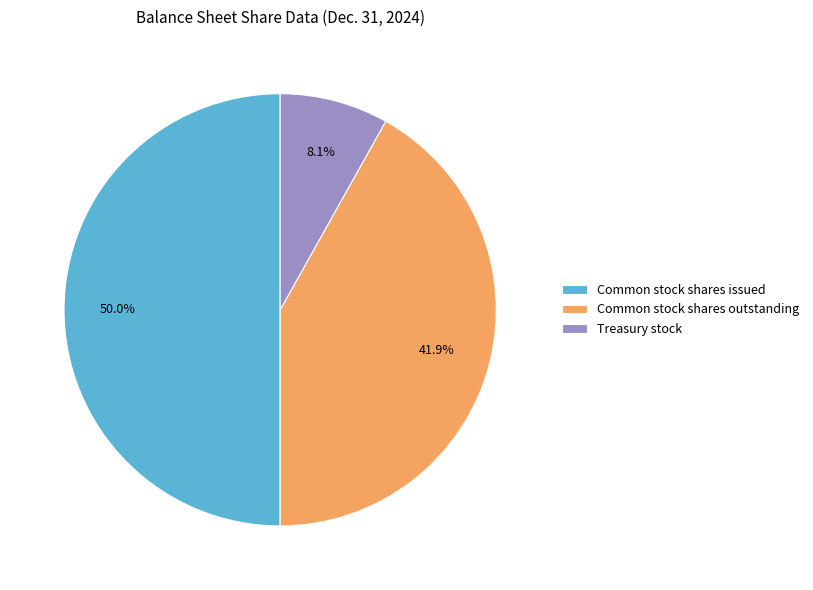

What is the smallest slice in the pie chart?

Treasury stock